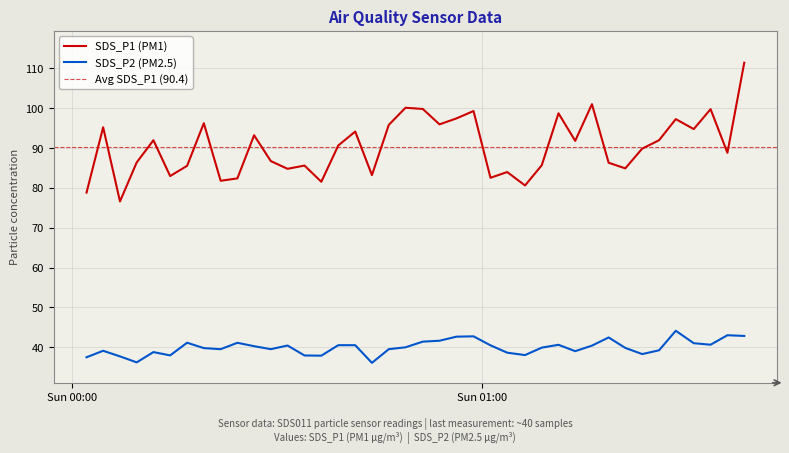

What is the total value across all series at 2022/12/04 00:02:05?

116.3